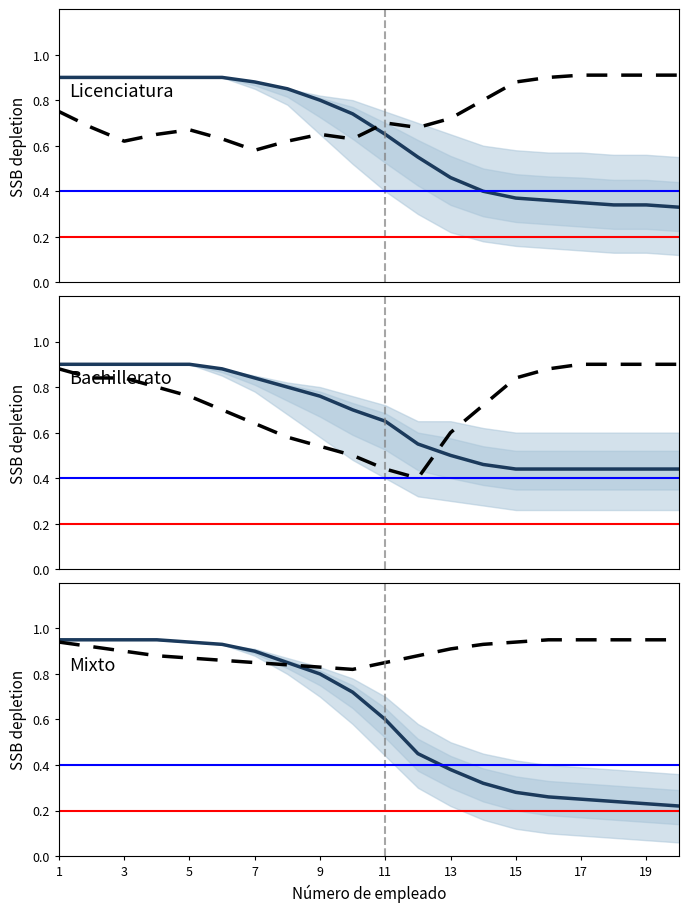

Count the Referencia values in the range 0 to 1.

20